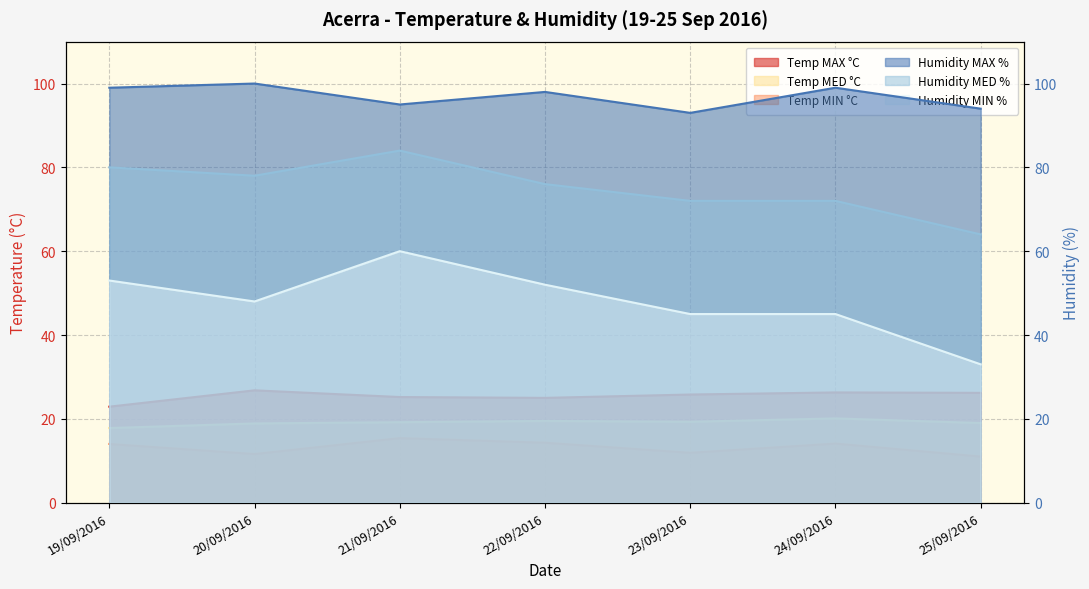

What position from the right is 20/09/2016?

6